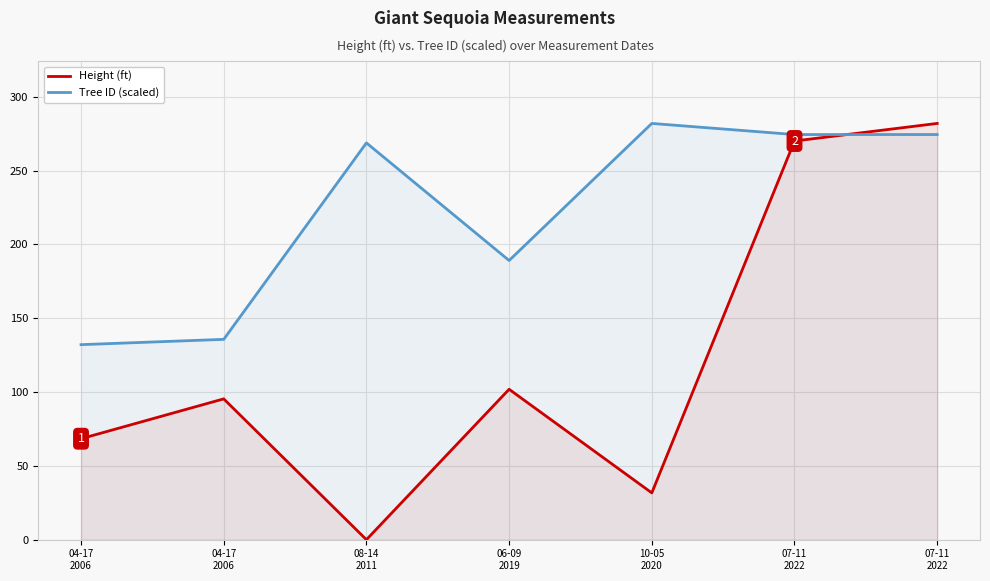

Is it true that Tree ID (scaled) equals 135.7 at 04-17
2006?

True